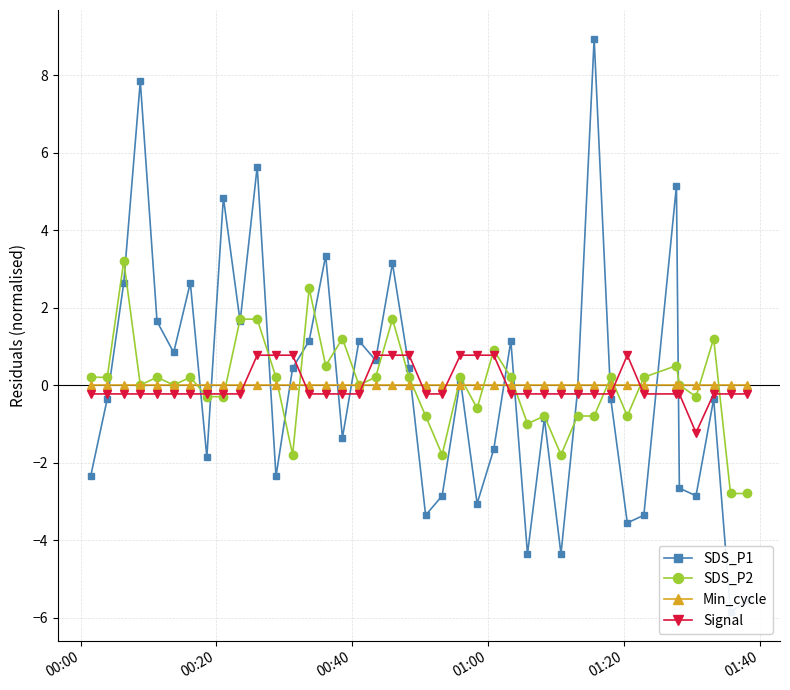

What is the value of the Signal point at the 23rd from the left?

0.8